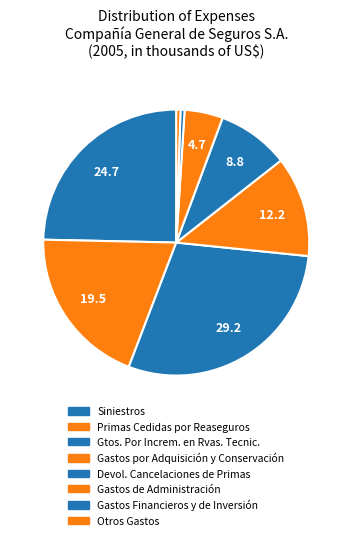

True or false: Gastos de Administración accounts for 5% of the total.

True